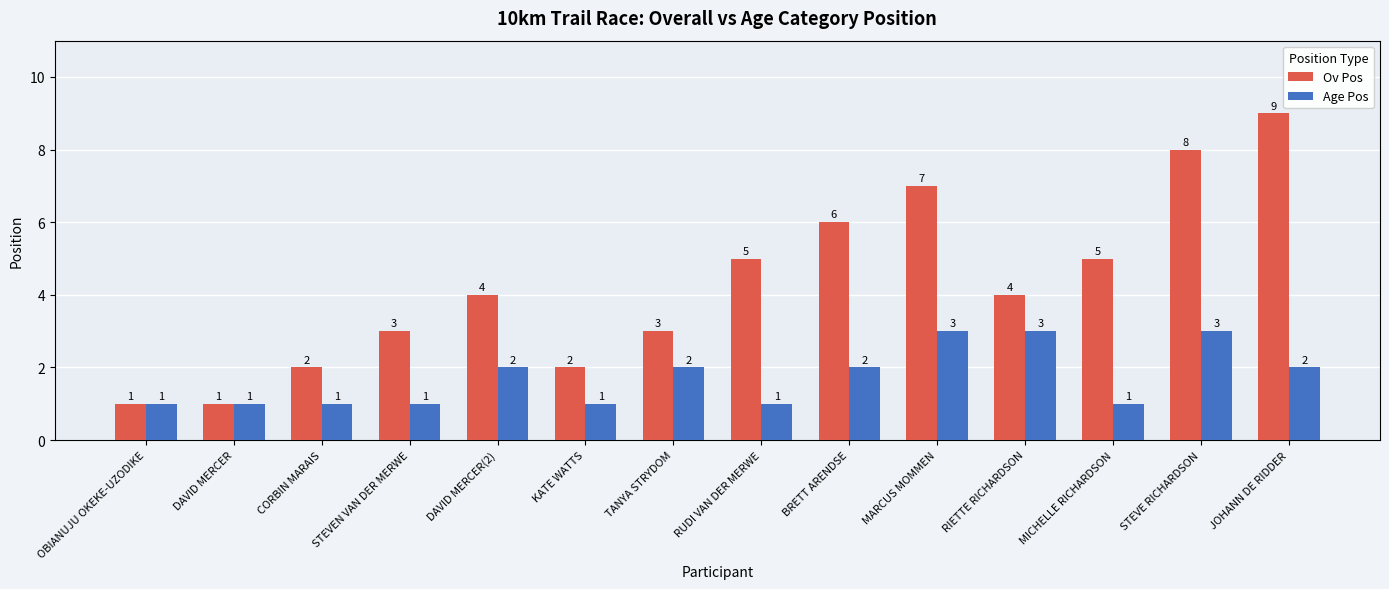

What is the maximum value shown in the chart?

9